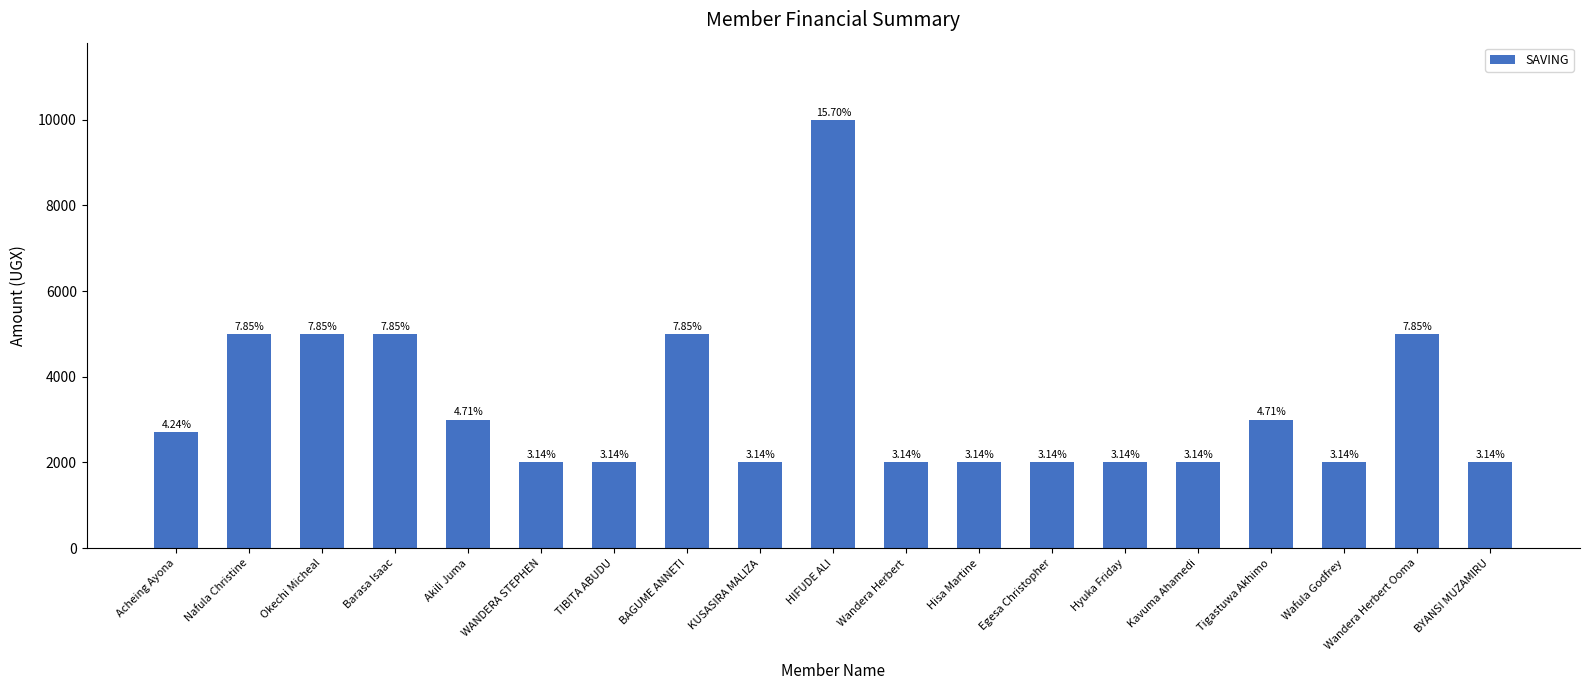

What is the average value?

3353